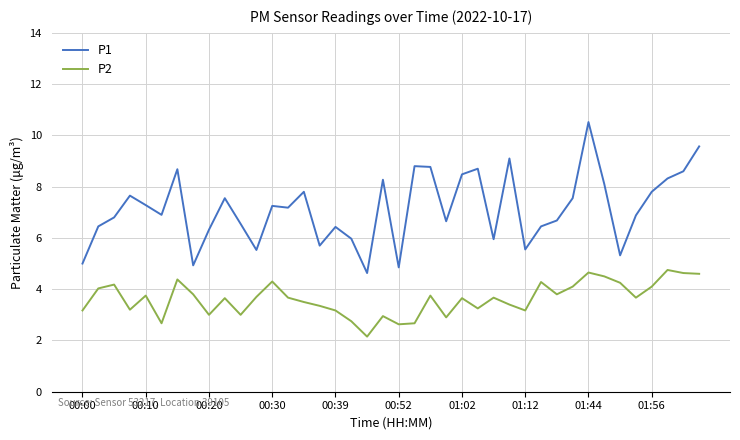

How many distinct data groups are displayed?

2